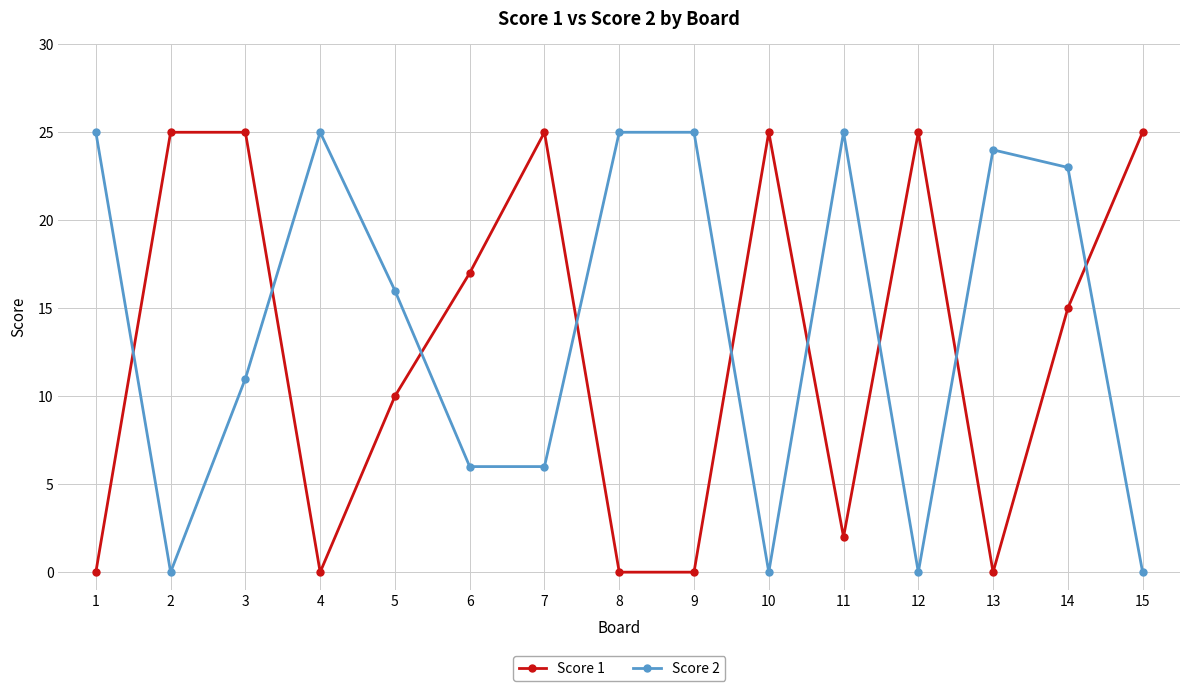

What is the greatest value displayed?

25